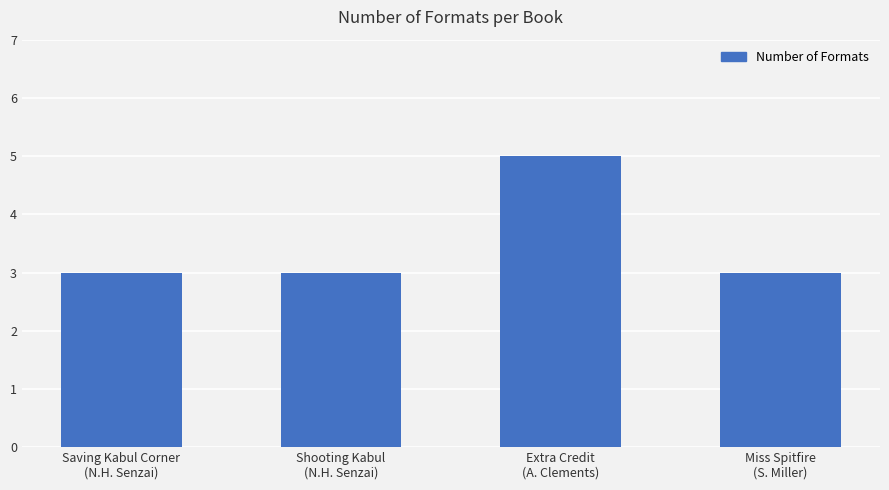

The chart shows a value of 5 at Saving Kabul Corner
(N.H. Senzai). True or false?

False